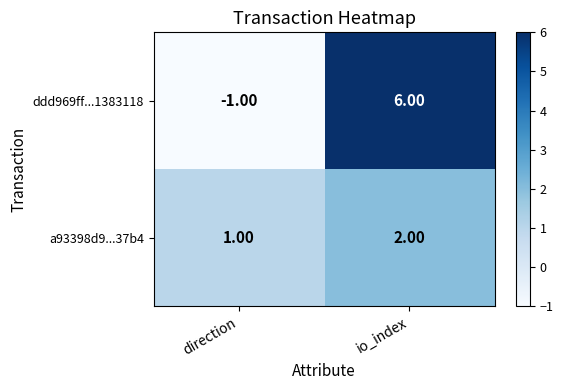

At which label does a93398d9...37b4 reach its minimum?

direction